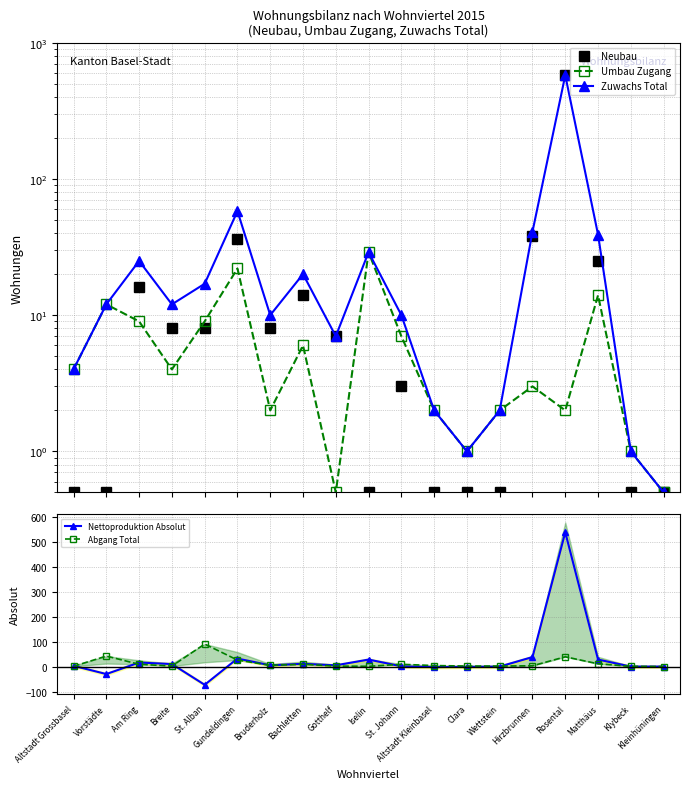

What is the difference between the second highest and minimum values in the Zuwachs Total series?

57.5